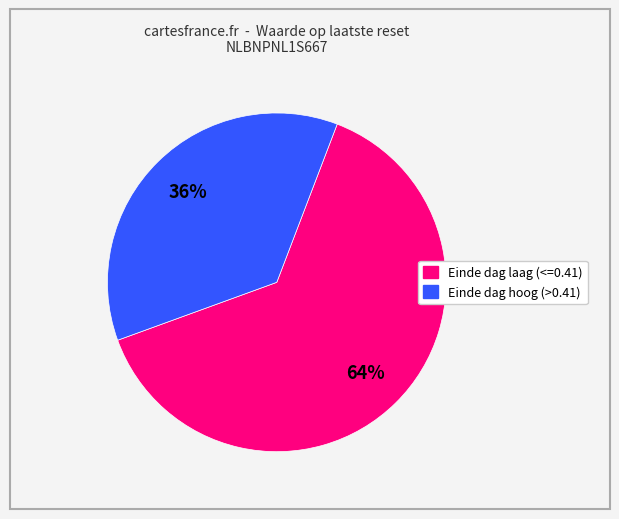

Is there any slice that represents more than half of the pie?

Yes